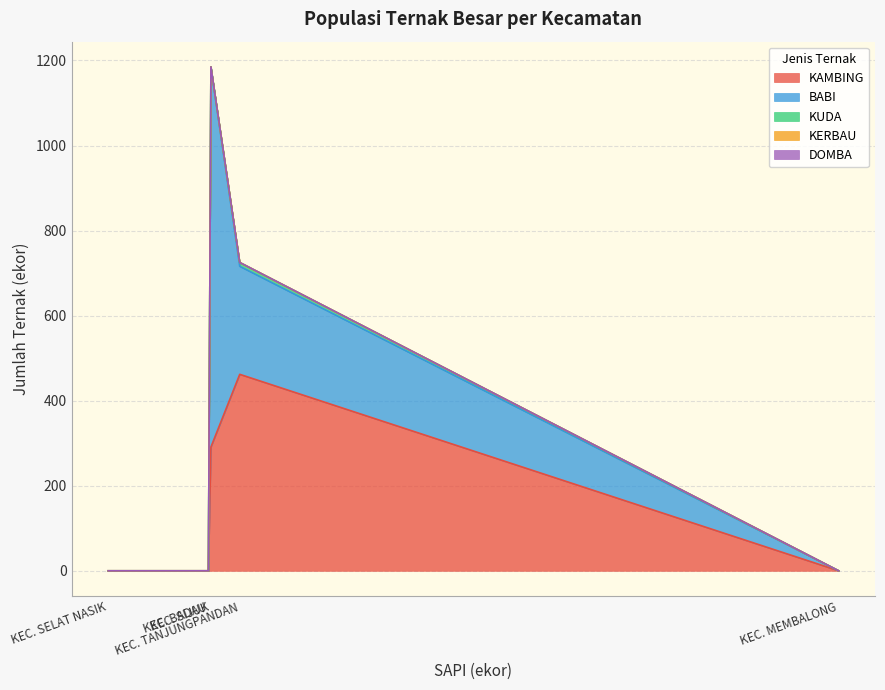

What is the total value across all series at KEC. TANJUNGPANDAN?

725